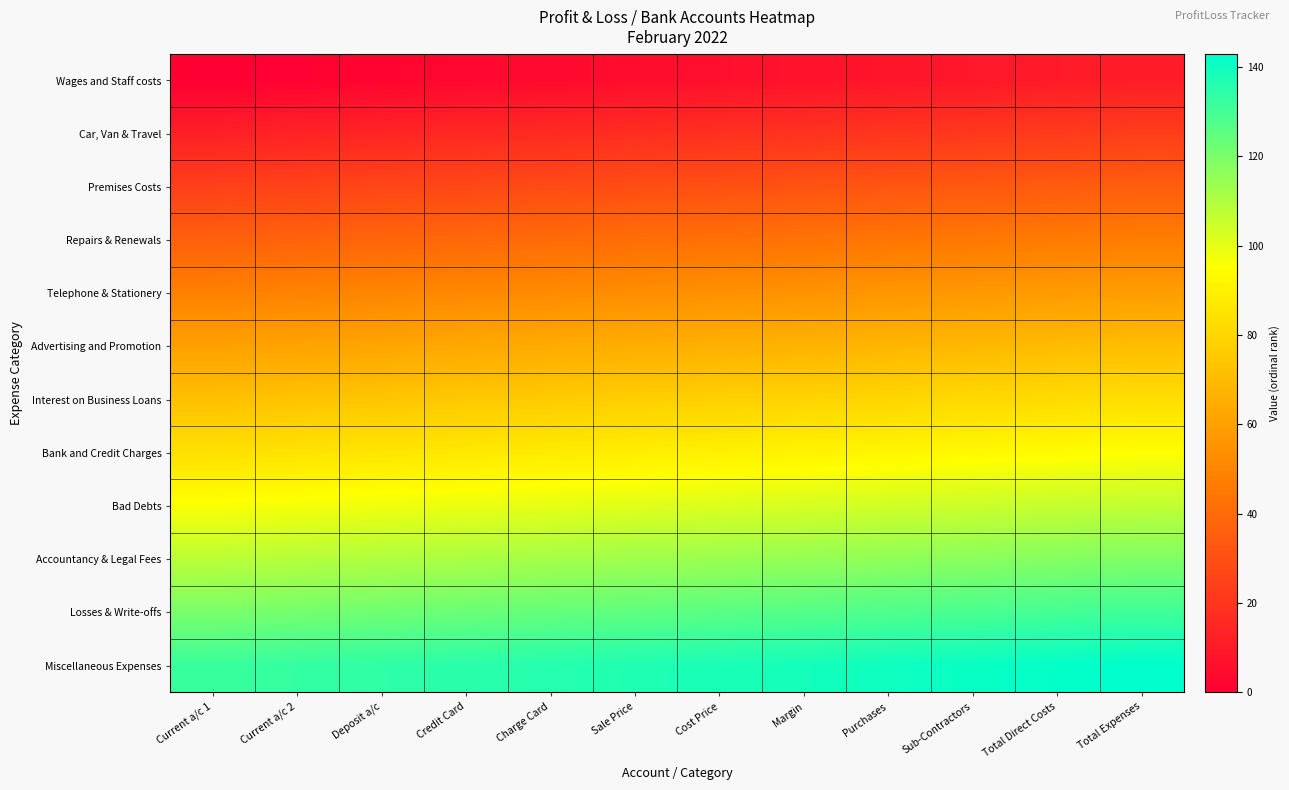

List the series in order of their peak value, lowest first.

Wages and Staff costs, Car, Van & Travel, Premises Costs, Repairs & Renewals, Telephone & Stationery, Advertising and Promotion, Interest on Business Loans, Bank and Credit Charges, Bad Debts, Accountancy & Legal Fees, Losses & Write-offs, Miscellaneous Expenses